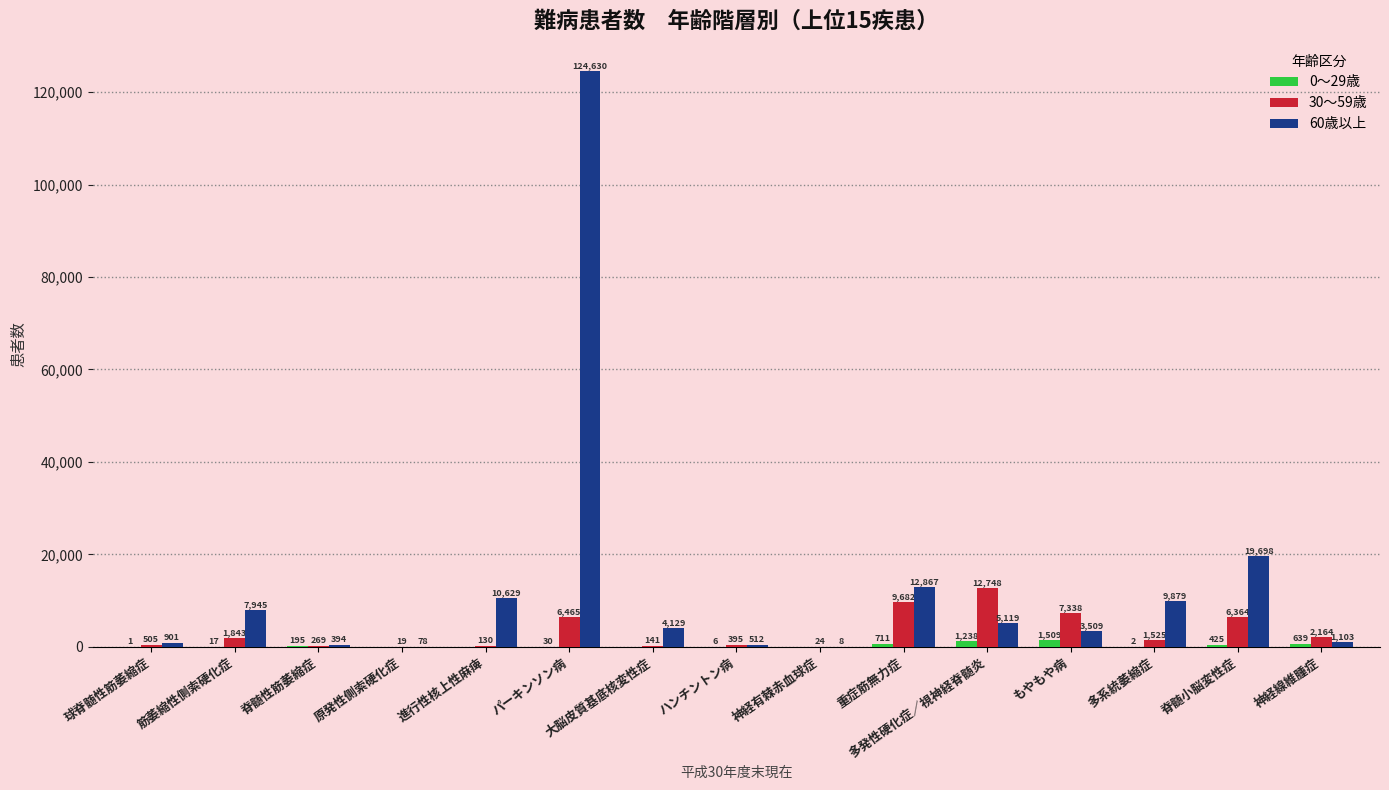

What is the total value across all series at 進行性核上性麻痺?

10759